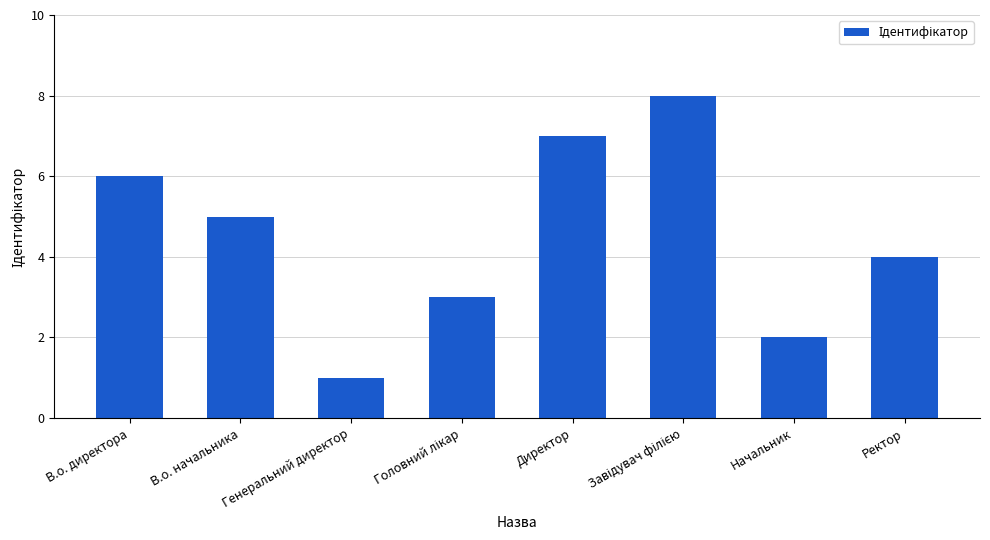

Where is the data nearest to the value 4?

Ректор